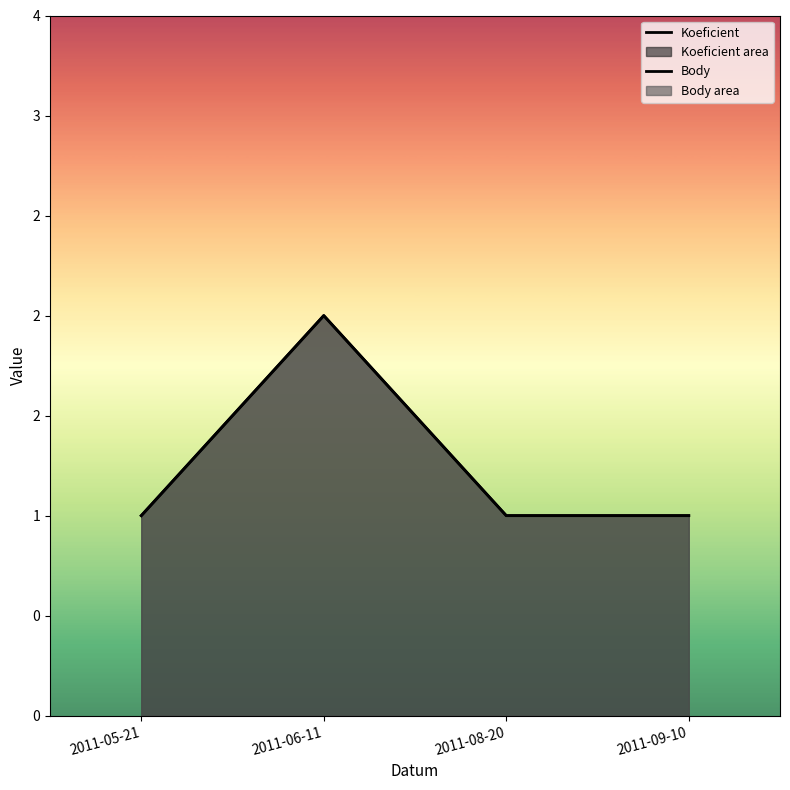

What is the difference between the Body values at 2011-06-11 and 2011-08-20?

1